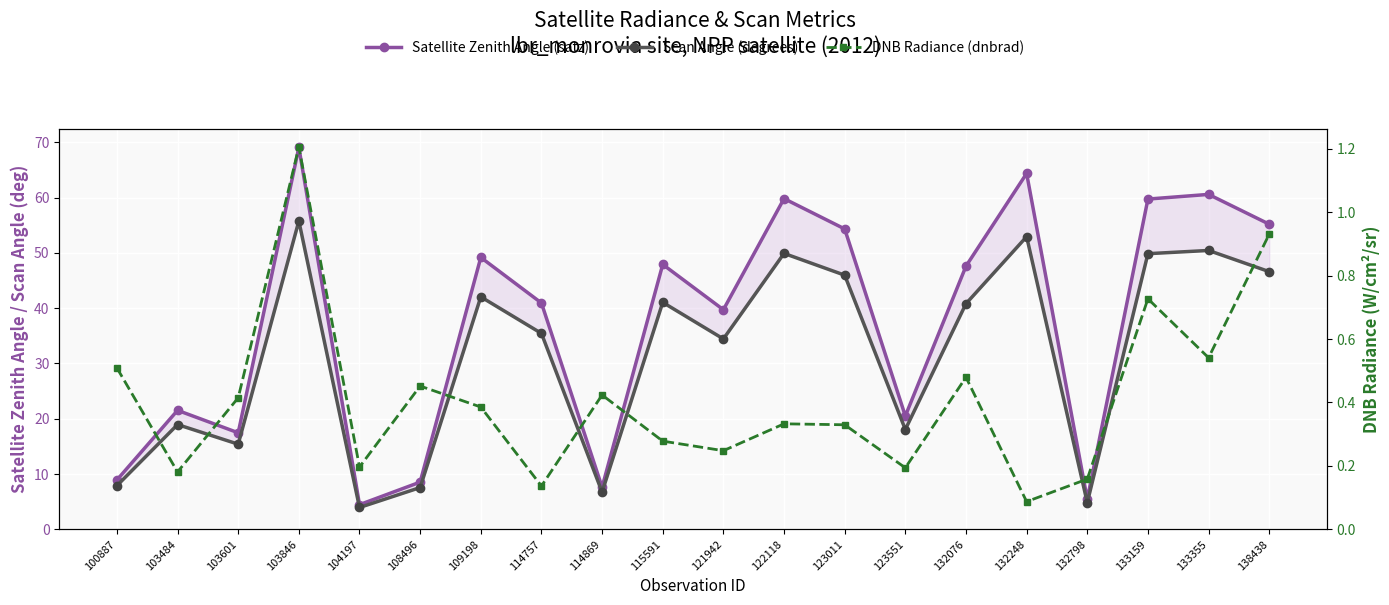

What is the smallest value displayed?

0.1